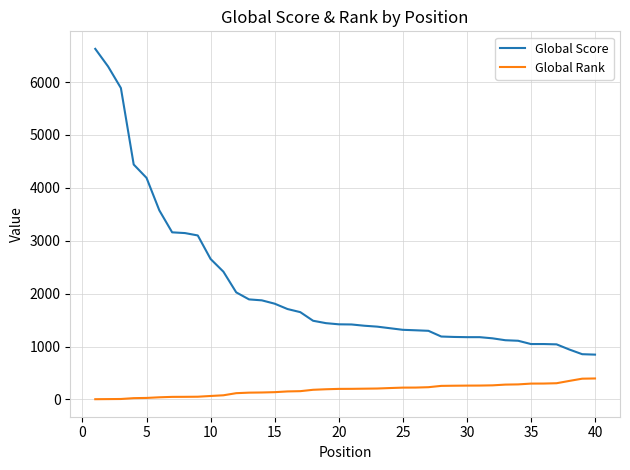

What is the difference between the maximum and minimum values in the Global Score series?

5781